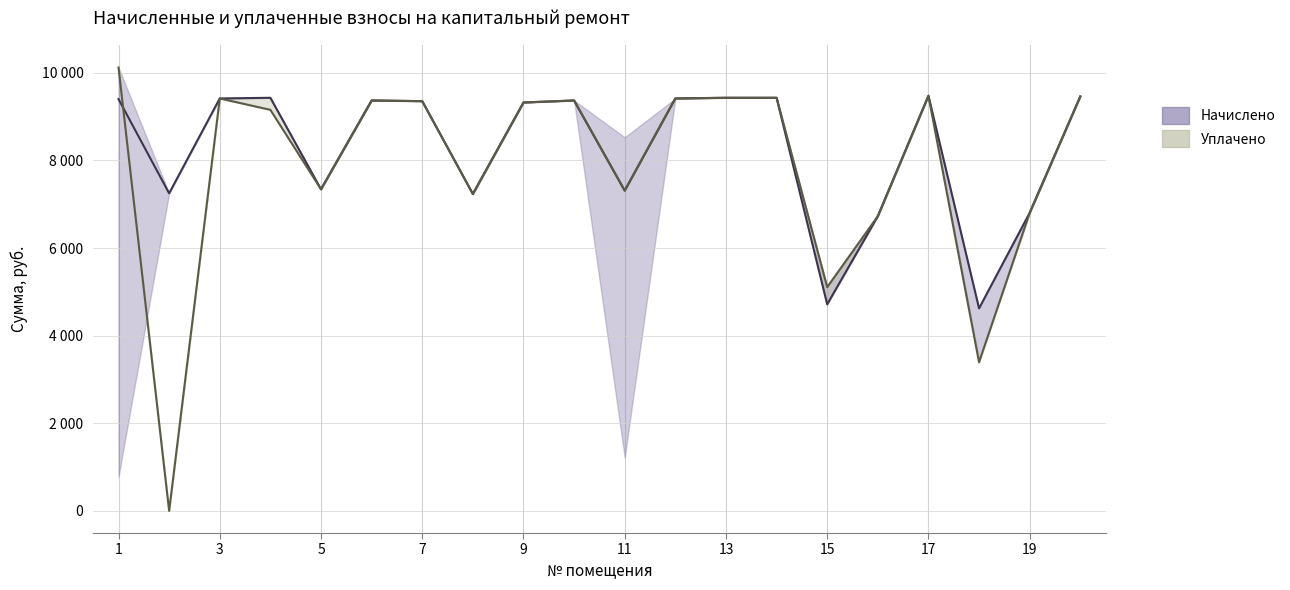

At which label does uplacheno_lower reach its peak?

1